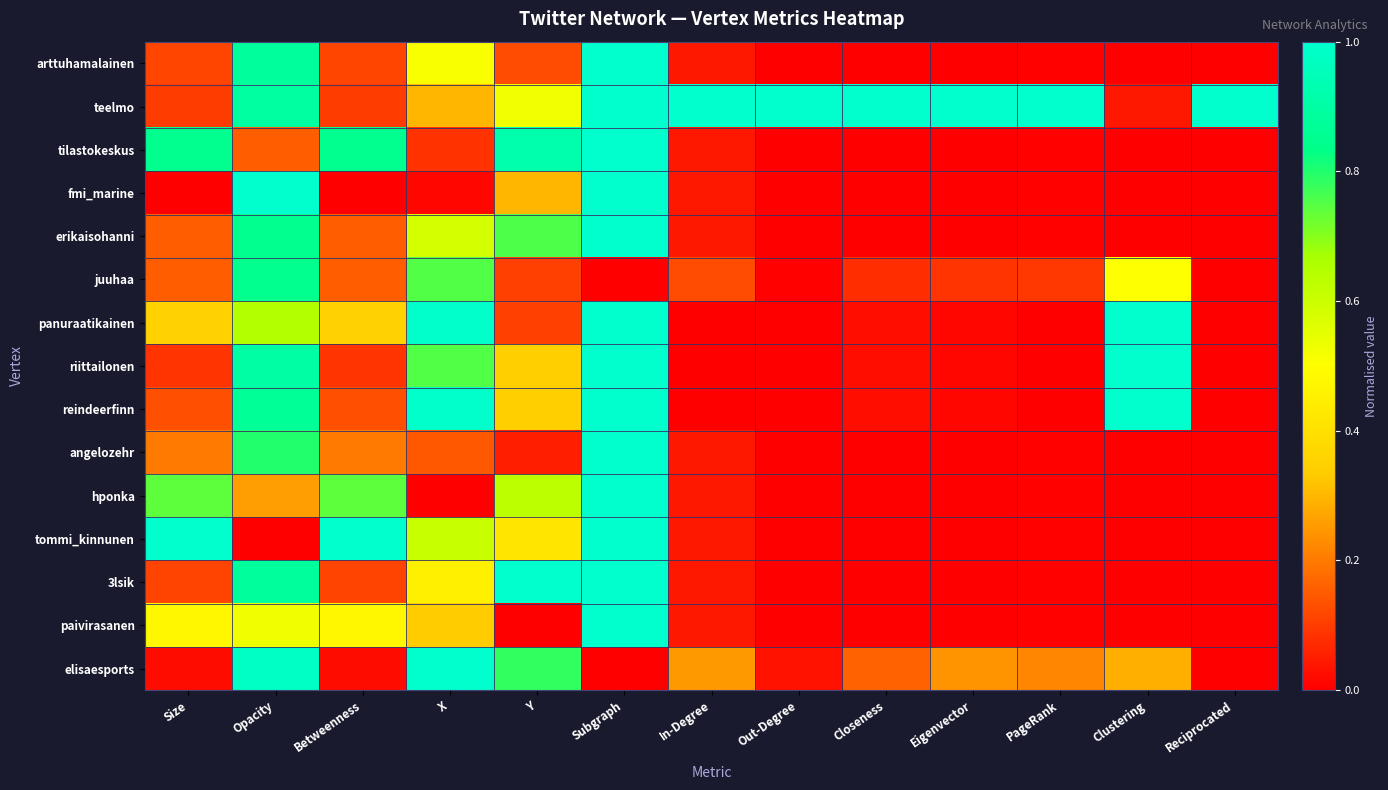

Which label corresponds to the smallest value in the chart?

Out-Degree